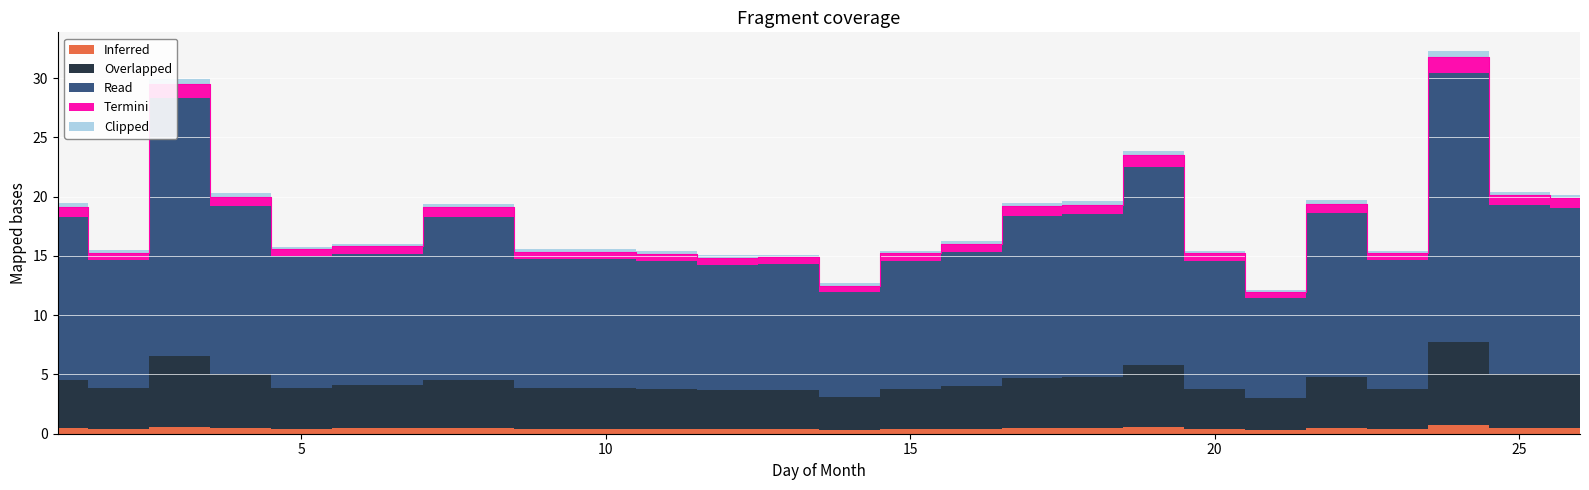

Reading left to right, transcribe all the data shown in this chart.

Inferred: 0.5	0.4	0.6	0.5	0.4	0.5	0.5	0.4	0.4	0.4	0.4	0.4	0.3	0.4	0.4	0.5	0.5	0.6	0.4	0.3	0.5	0.4	0.7	0.5	0.5
Overlapped: 4.0	3.5	6.0	4.5	3.5	3.6	4.0	3.5	3.5	3.4	3.3	3.3	2.8	3.4	3.6	4.2	4.3	5.2	3.4	2.7	4.3	3.4	7.0	4.5	4.5
Read: 13.8	10.8	21.7	14.2	11.1	11.1	13.8	10.9	10.9	10.8	10.6	10.6	8.9	10.8	11.3	13.7	13.7	16.7	10.8	8.4	13.8	10.9	22.8	14.3	14.1
Termini: 0.8	0.6	1.2	0.8	0.6	0.6	0.8	0.6	0.6	0.6	0.6	0.6	0.5	0.6	0.7	0.8	0.8	1.0	0.6	0.5	0.8	0.6	1.3	0.8	0.8
Clipped: 0.3	0.2	0.4	0.3	0.2	0.2	0.3	0.2	0.2	0.2	0.2	0.2	0.2	0.2	0.2	0.3	0.3	0.4	0.2	0.2	0.3	0.2	0.5	0.3	0.3